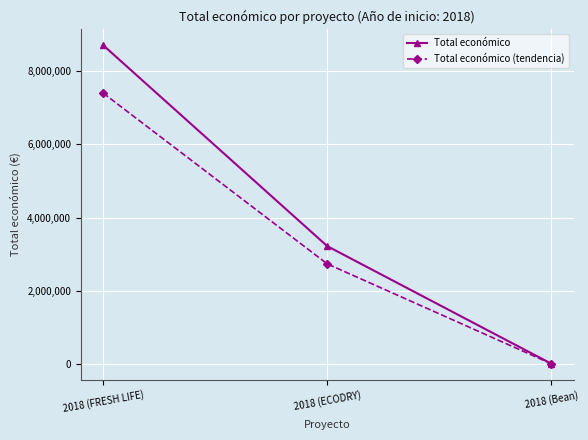

What position from the right is 2018 (ECODRY)?

2